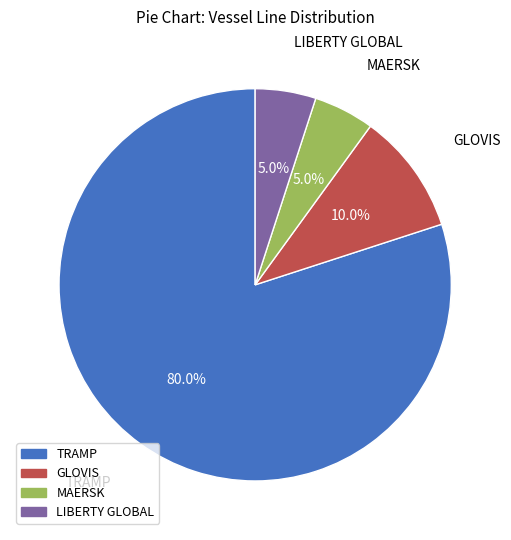

The MAERSK slice represents 11% of the pie. True or false?

False